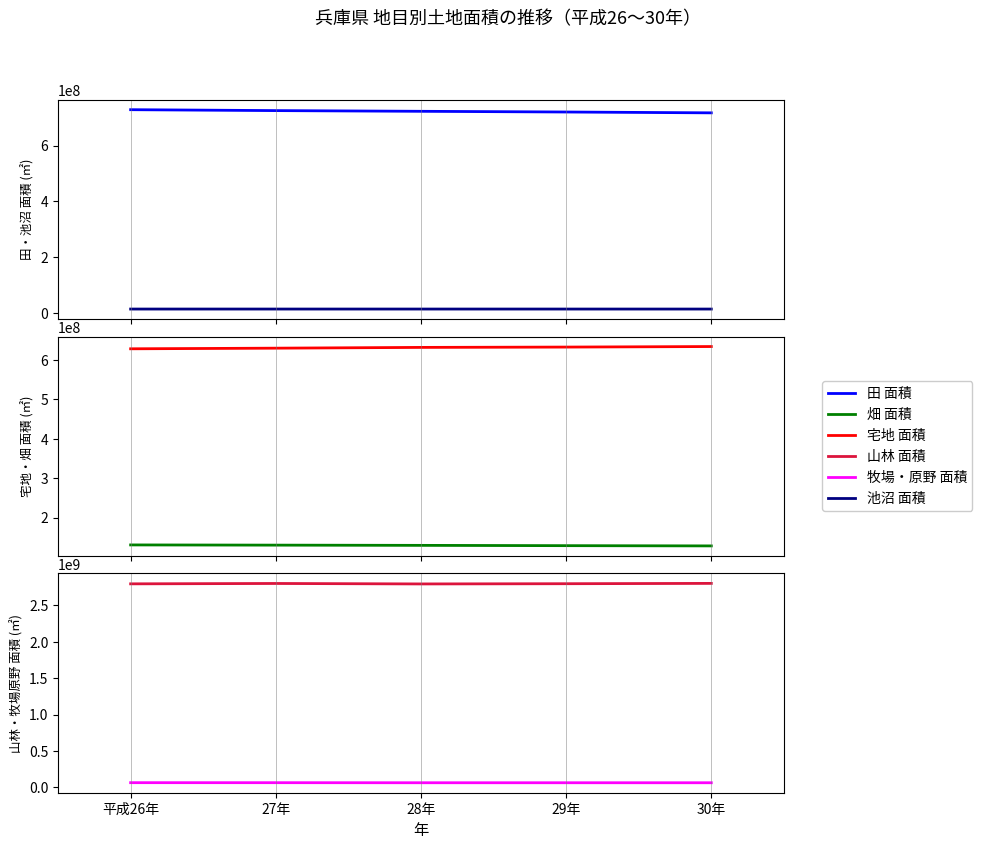

True or false: 畑 面積 and 牧場・原野 面積 intersect in this chart.

False